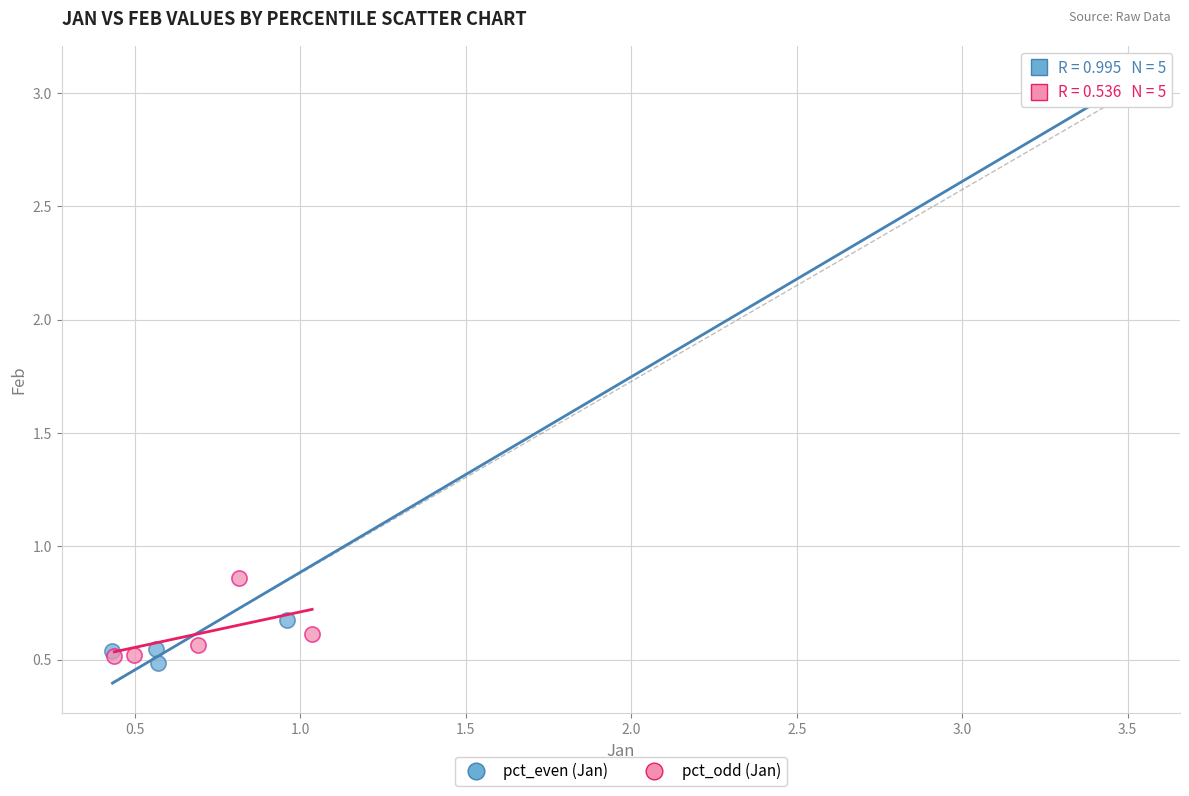

Which series has the widest spread of Y values?

pct_even (Jan)